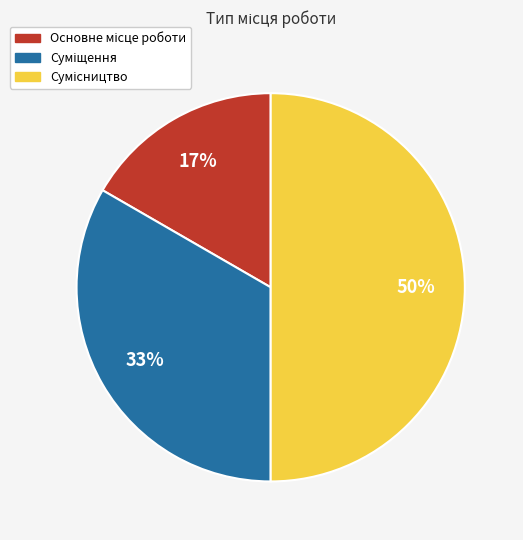

Count the number of slices in the pie.

3